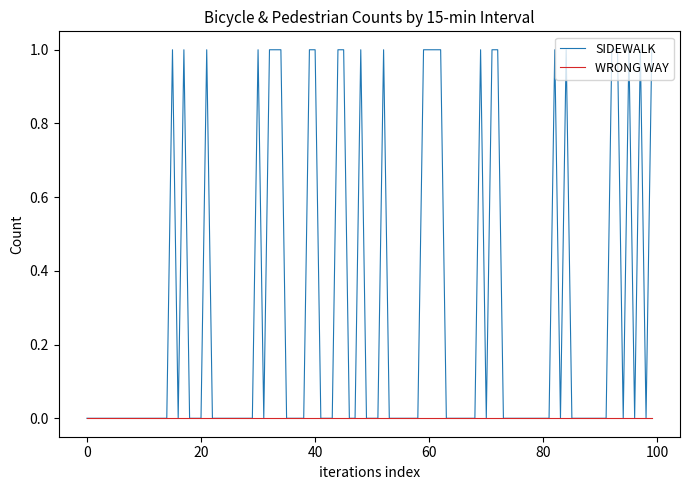

True or false: SIDEWALK has more than 0 interior local peaks.

True